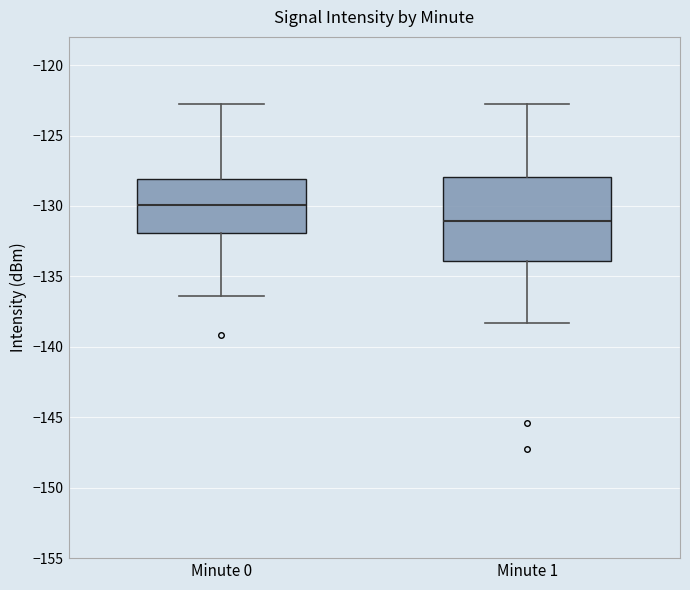

Which box is the tallest, from its lower edge to its upper edge?

Minute 1